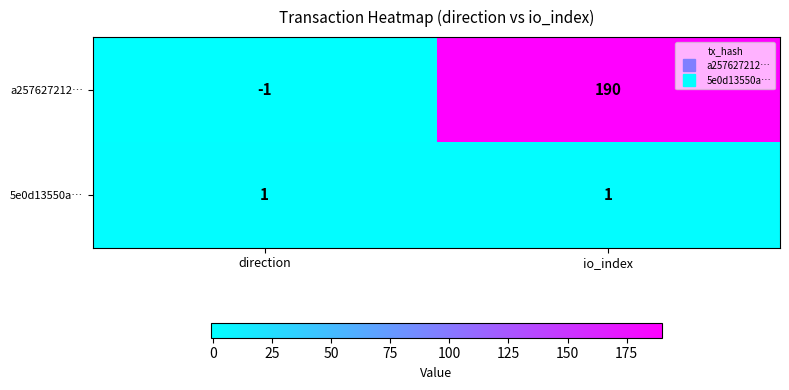

Which label corresponds to the largest value in the chart?

io_index